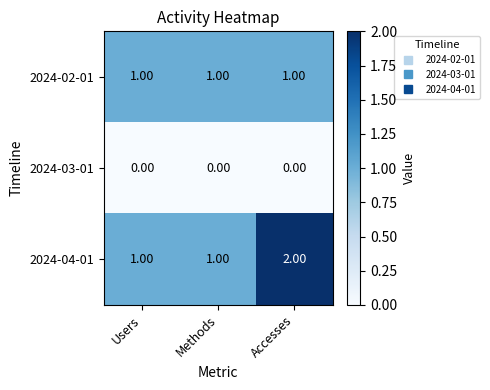

Rank the series at Accesses from lowest to highest value.

2024-03-01, 2024-02-01, 2024-04-01